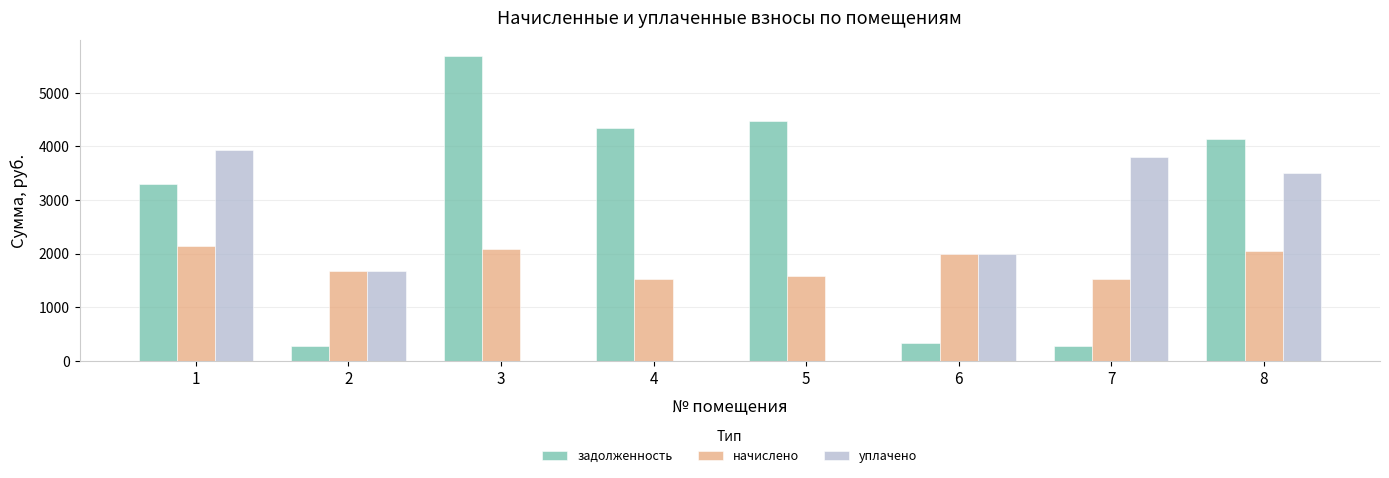

Which series has the largest total across all categories?

задолженность